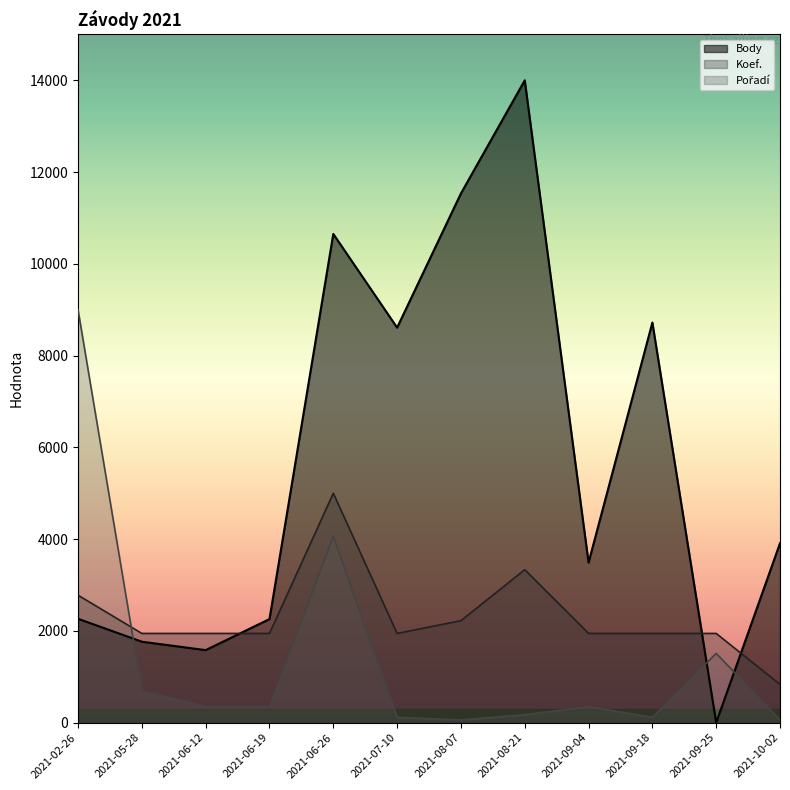

Where is the first local maximum for Pořadí?

2021-06-26